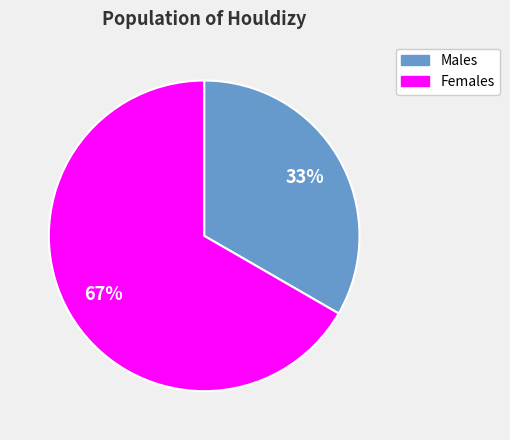

Combined, do Males and Females account for over 50%?

Yes